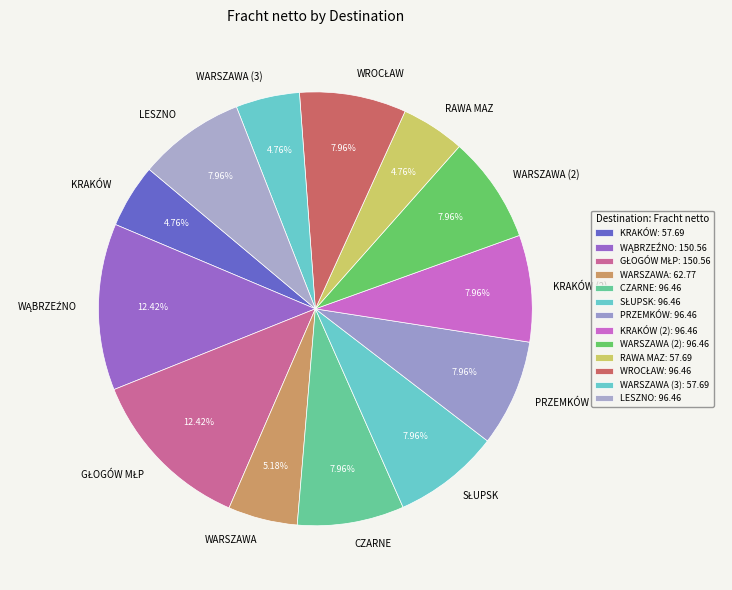

How many segments does this pie chart have?

13